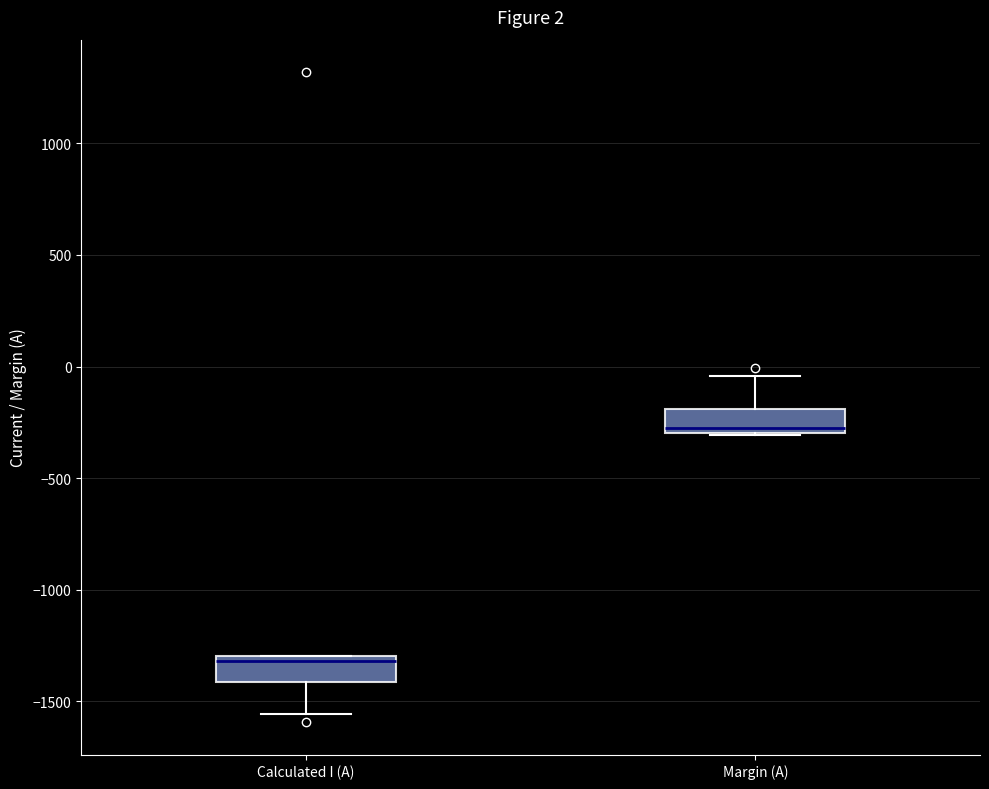

Which box's median line is the lowest?

Calculated I (A)